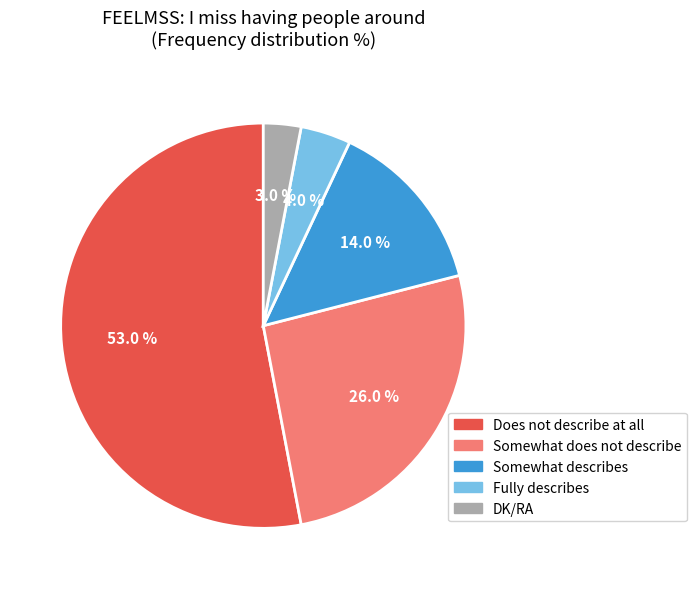

What is the majority slice?

Does not describe at all